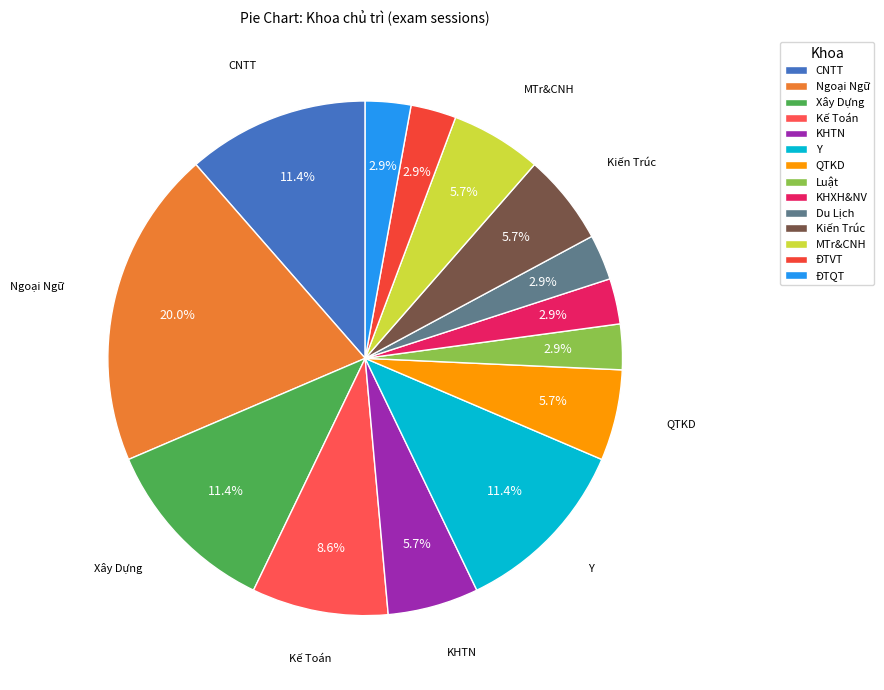

What is the ratio of the value at KHXH&NV to the value at Kiến Trúc?

0.5